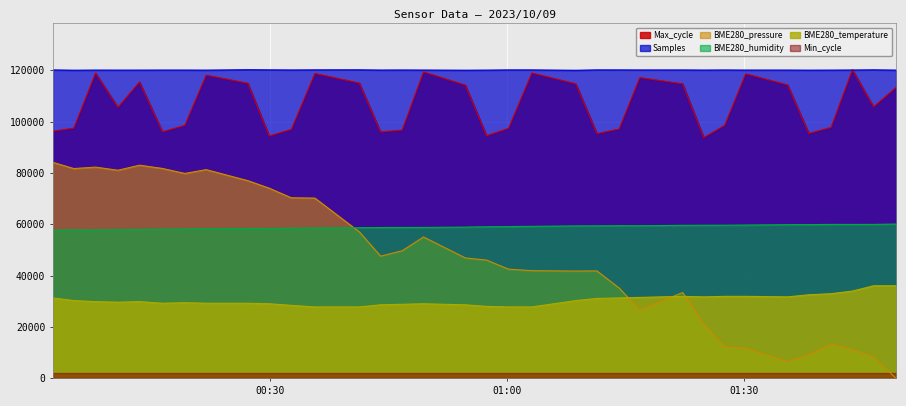

What position from the right is 22?

12